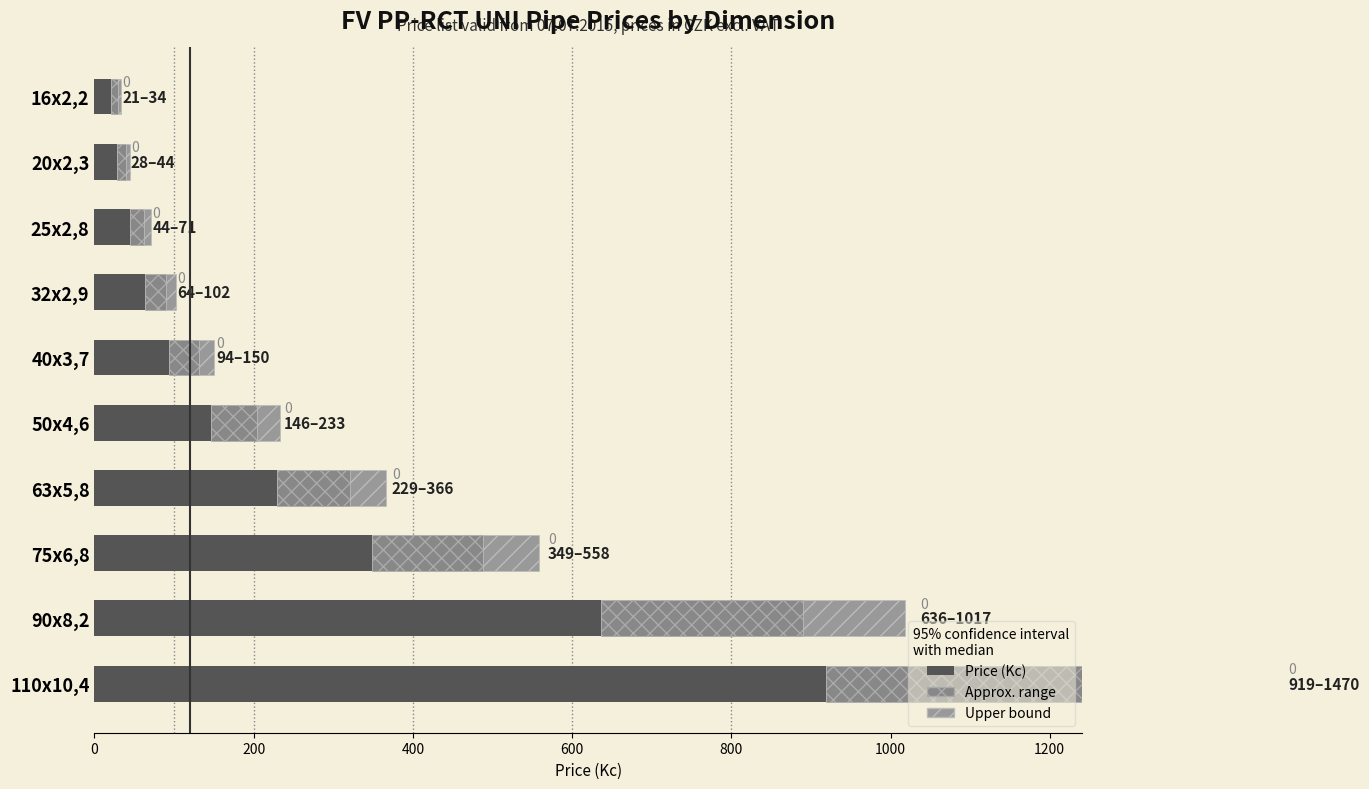

Read the Approx. range value at 25x2,8.

17.8